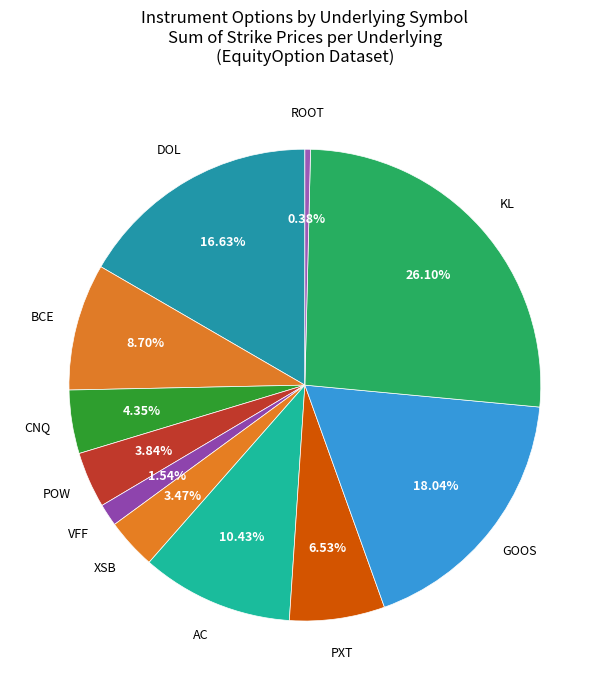

What percentage is the AC slice, to the nearest percent?

10%